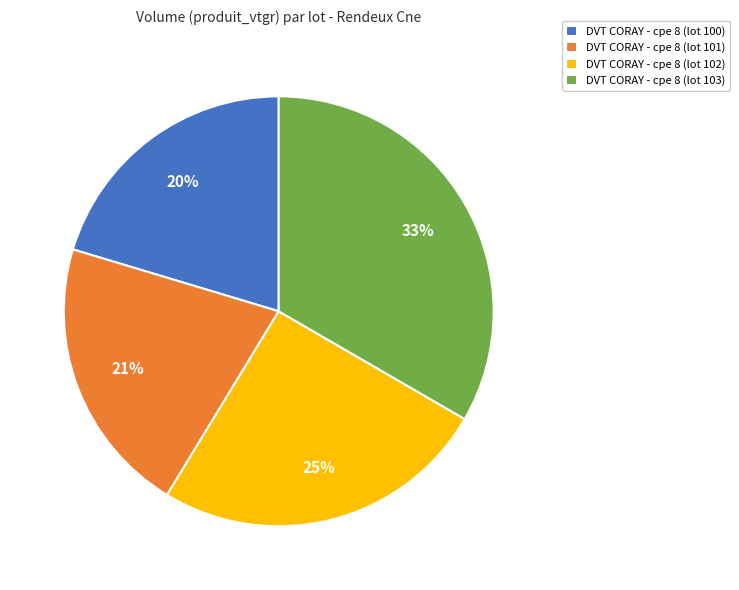

To the nearest percent, what is the average slice percentage?

25%